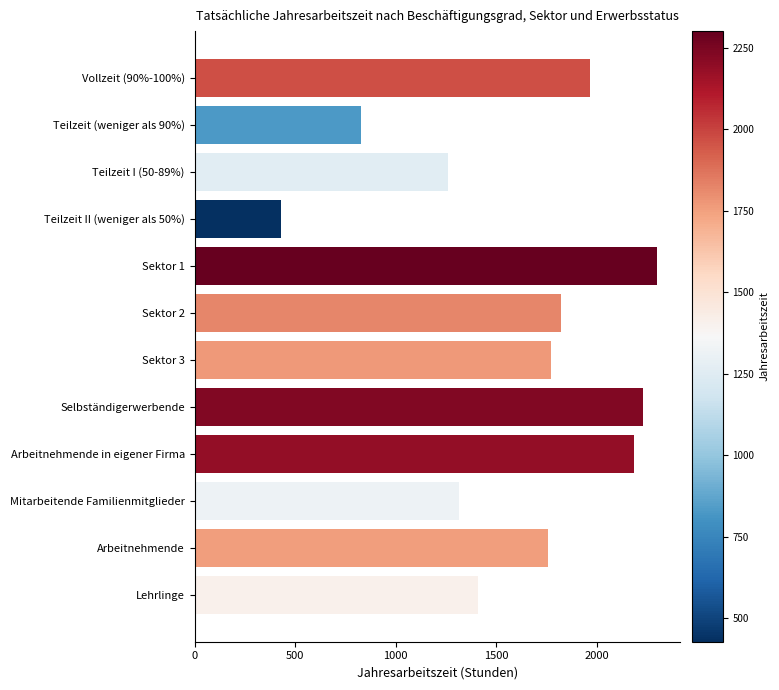

Between Arbeitnehmende and Vollzeit (90%-100%), which is larger?

Vollzeit (90%-100%)